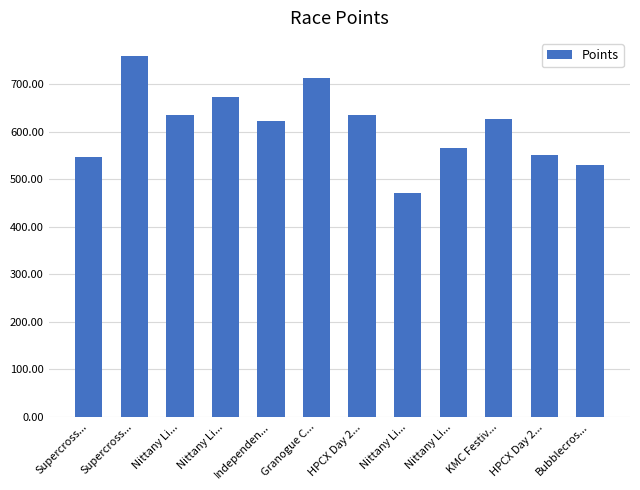

Are the bars horizontal?

No